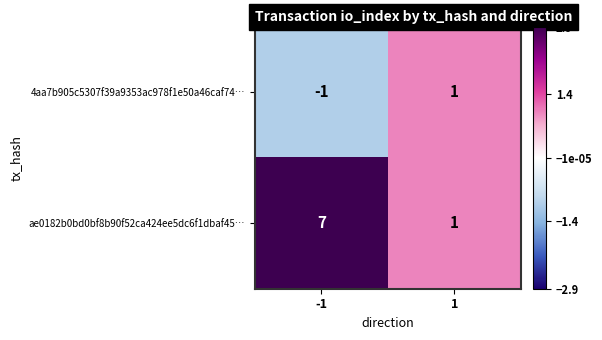

Is the value of ae0182b0bd0bf8b90f52ca424ee5dc6f1dbaf45… at -1 greater than the value of 4aa7b905c5307f39a9353ac978f1e50a46caf74… at -1?

Yes